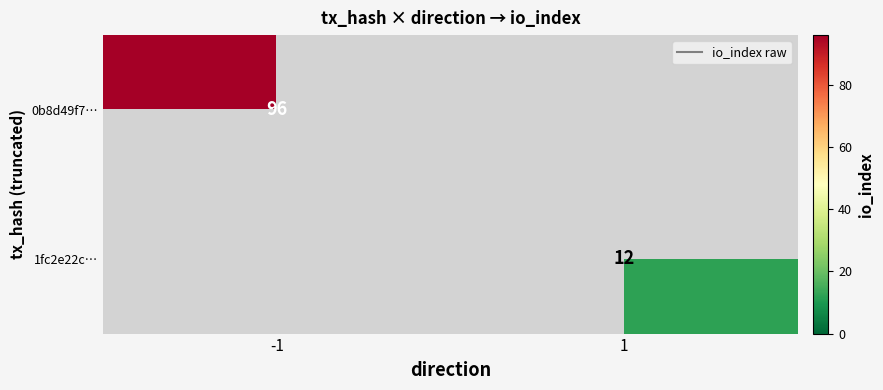

Rank the categories by 1fc2e22c… value from lowest to highest.

-1, 1